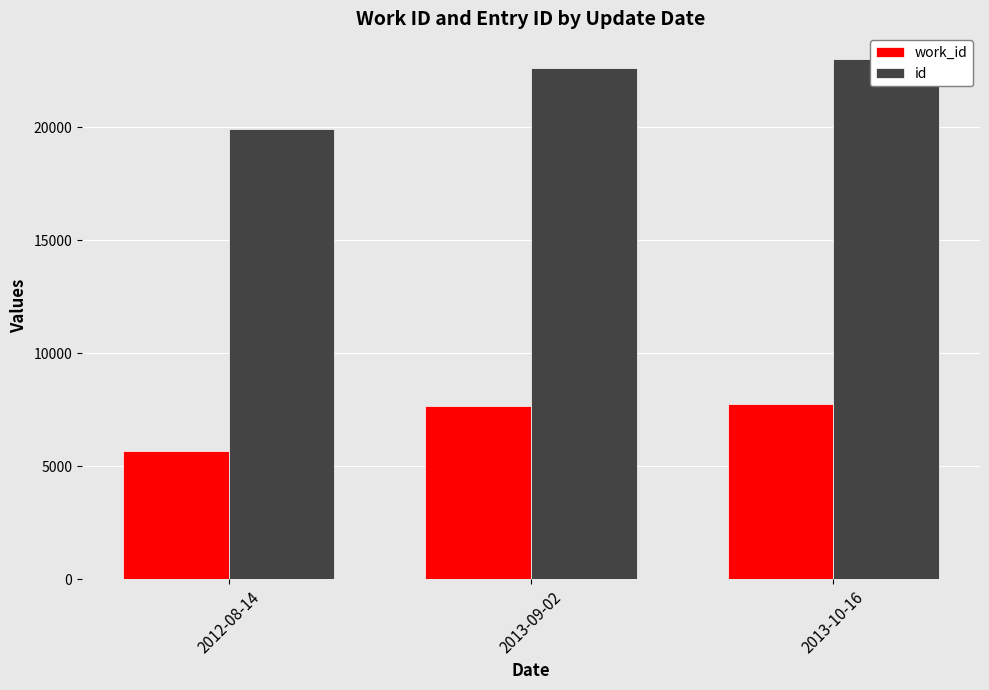

How many bars are there in total?

6